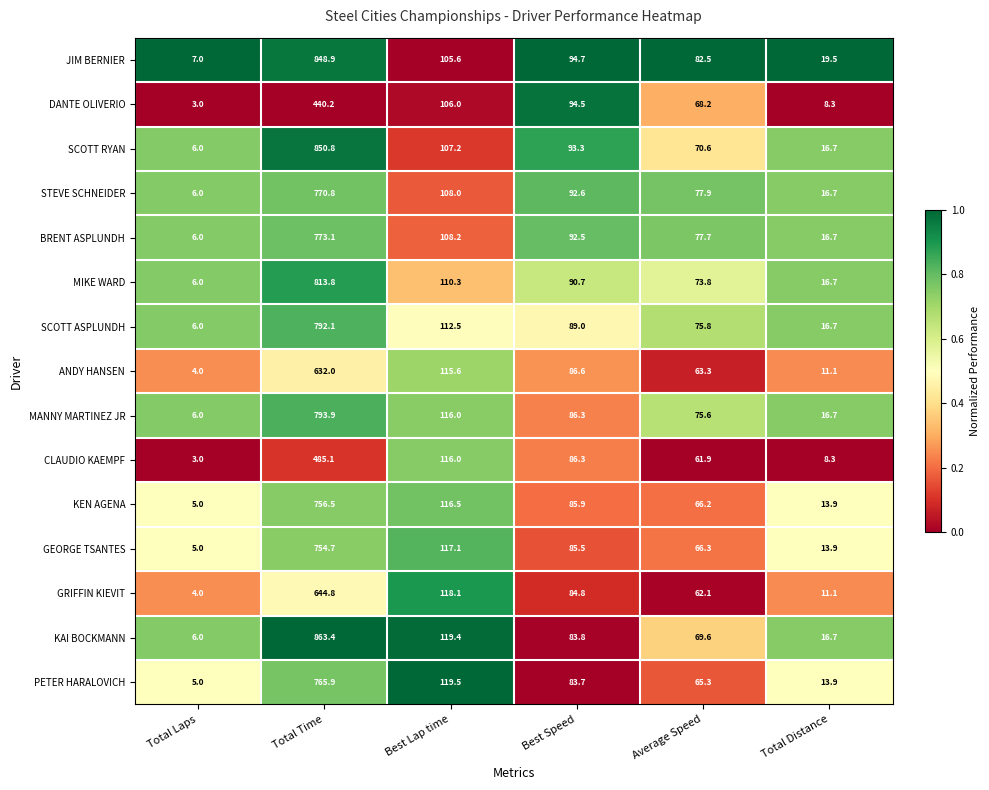

What is the approximate value of ANDY HANSEN at Total Laps?

4.0